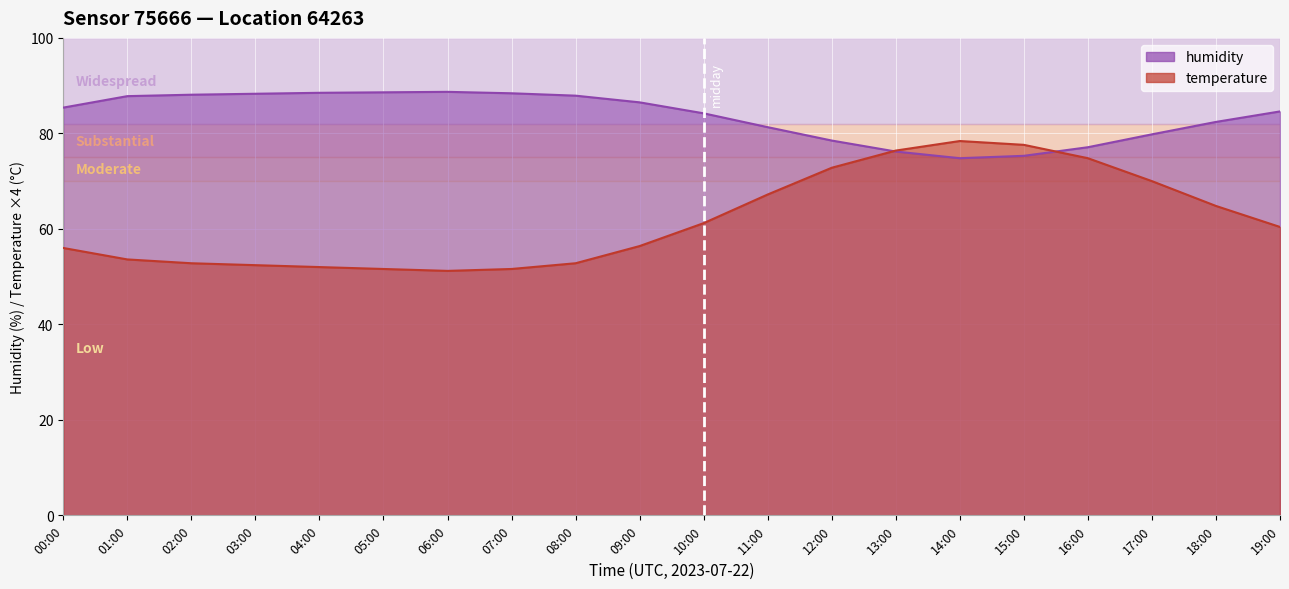

What is the sum of the humidity values at 04:00 and 07:00?

176.9